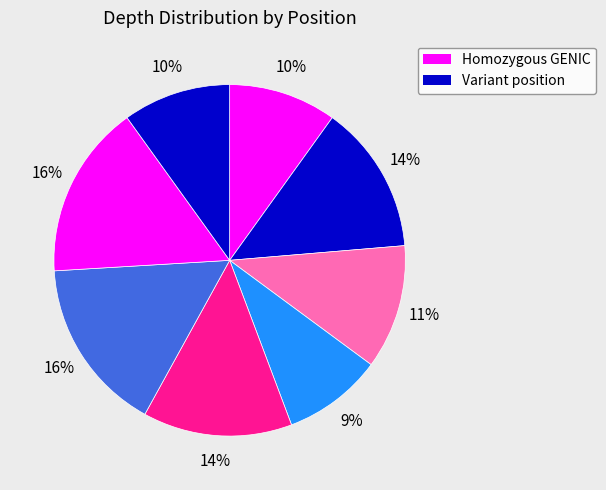

Count the number of slices in the pie.

8